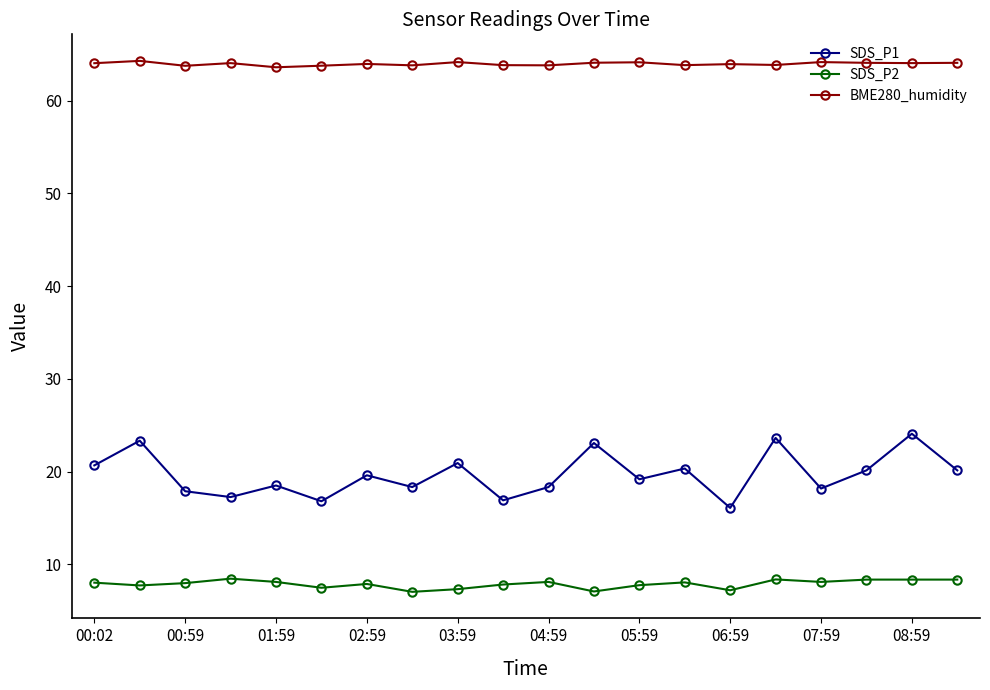

What are all the series names shown in the legend?

SDS_P1, SDS_P2, BME280_humidity